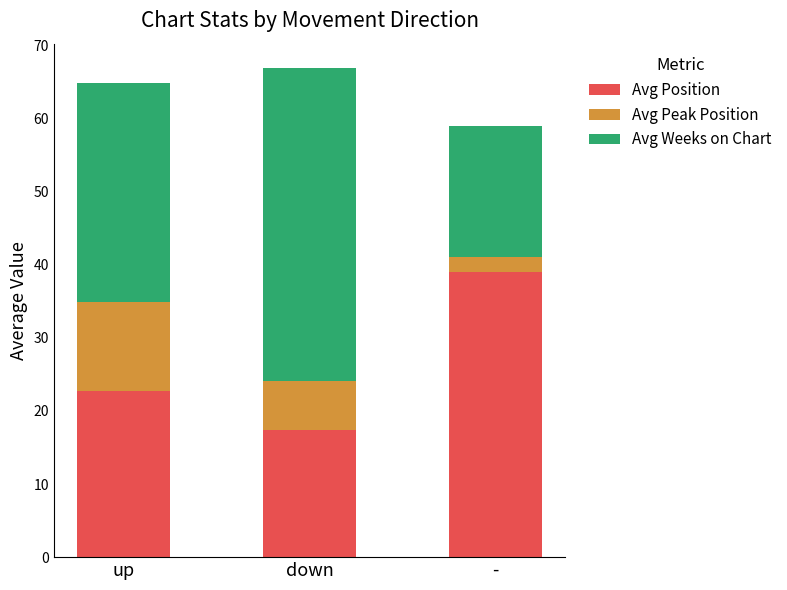

Which category has the lowest value in the Avg Position series?

down